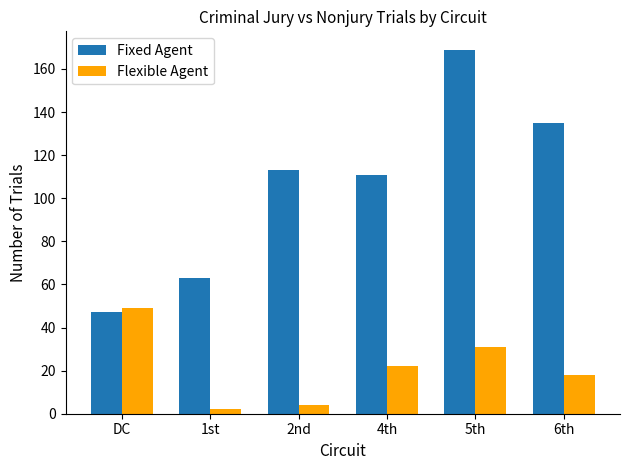

Reading left to right, extract all data points from this chart.

Fixed Agent: DC=47	1st=63	2nd=113	4th=111	5th=169	6th=135
Flexible Agent: DC=49	1st=2	2nd=4	4th=22	5th=31	6th=18